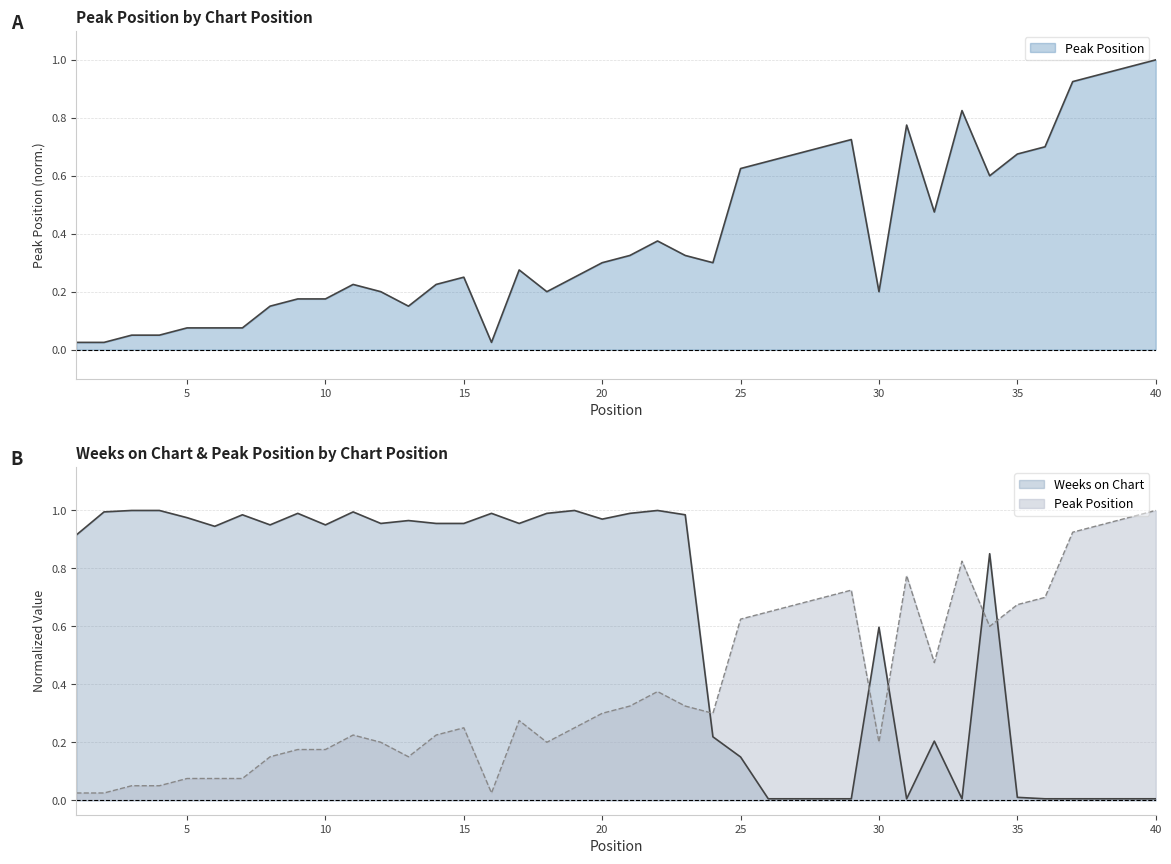

Which series has the largest total across all categories?

Weeks on Chart